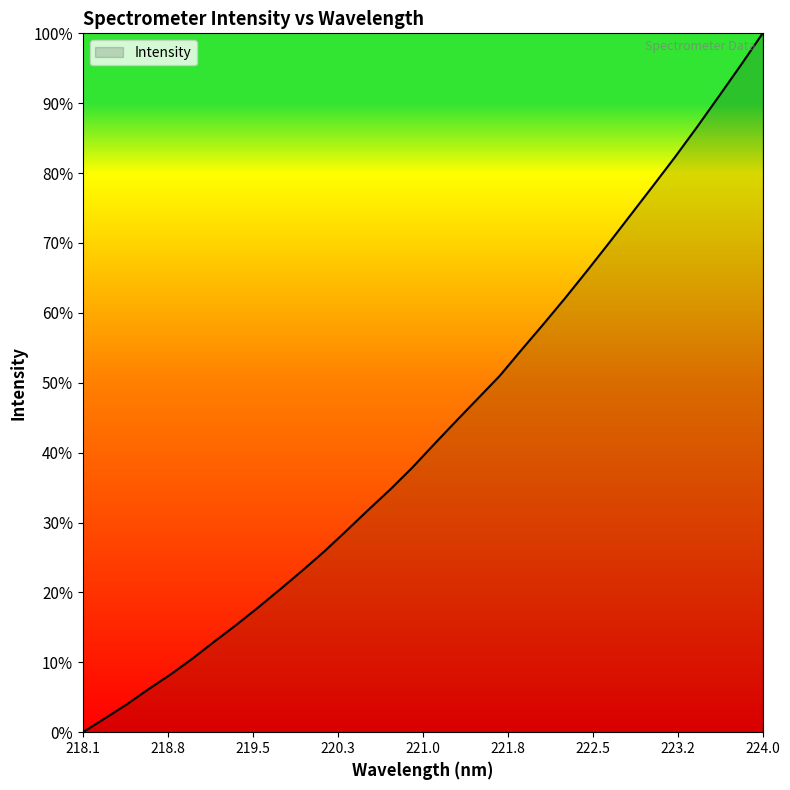

How many values are below 41?

16